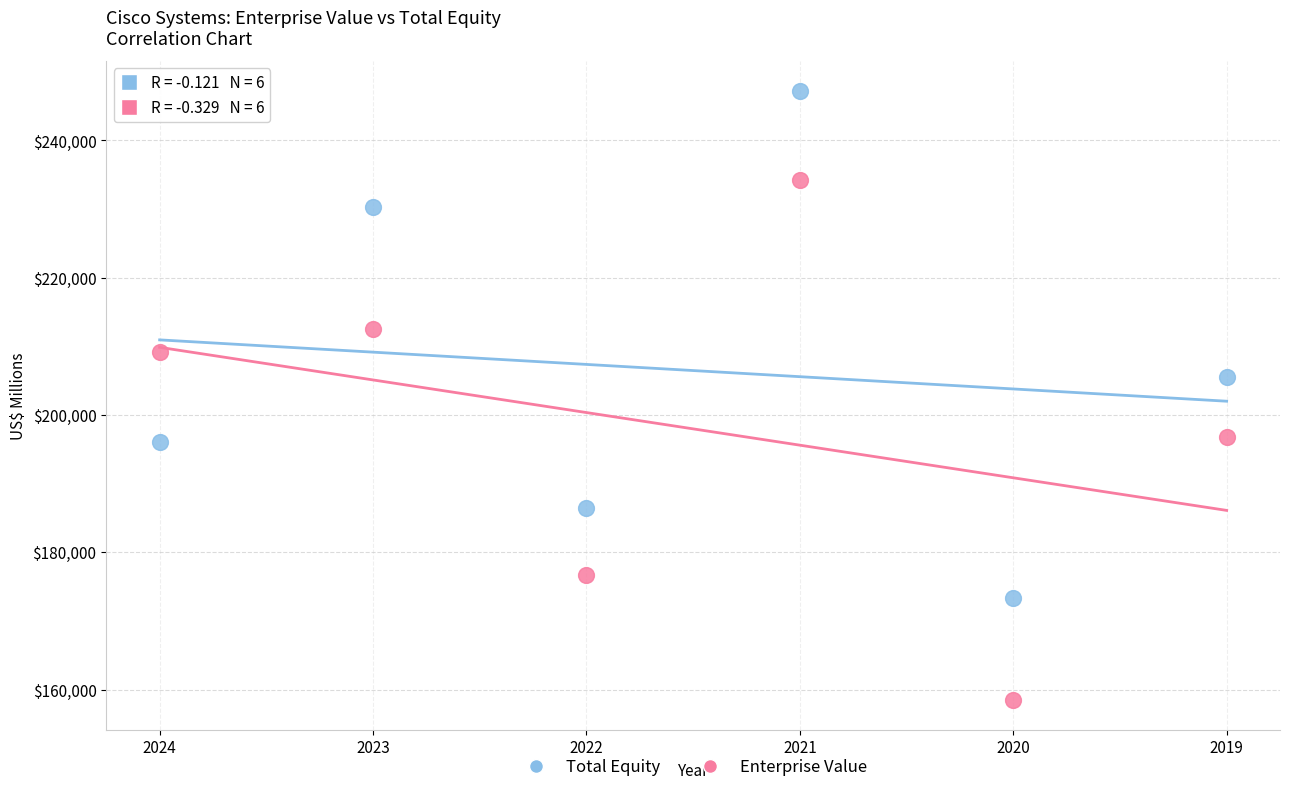

Which series has the largest Y range (max minus min)?

Enterprise Value